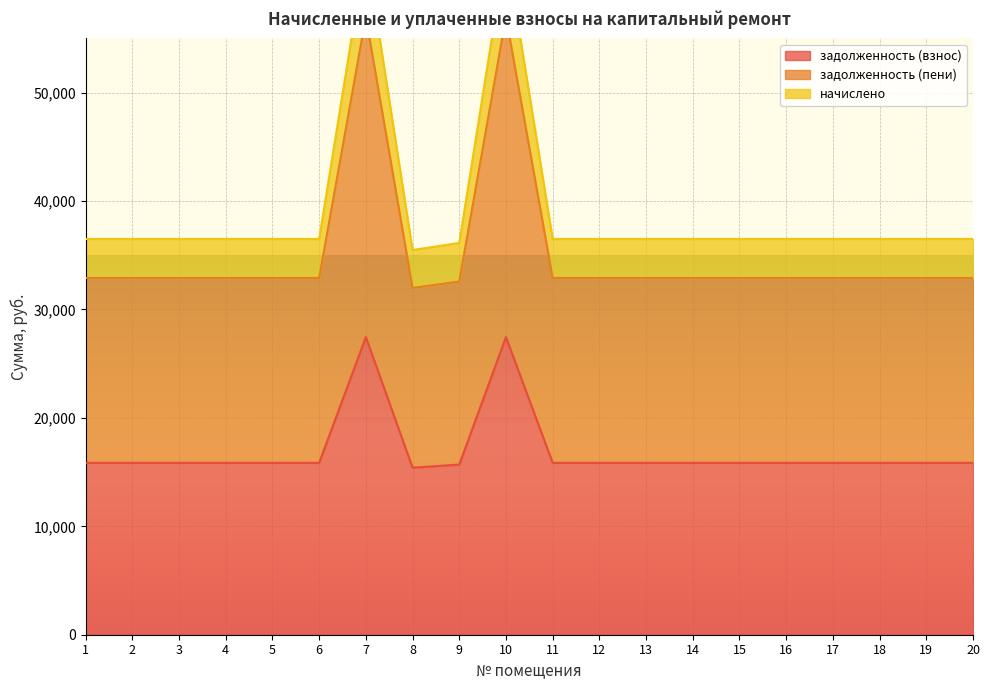

Which series has the largest total across all categories?

начислено